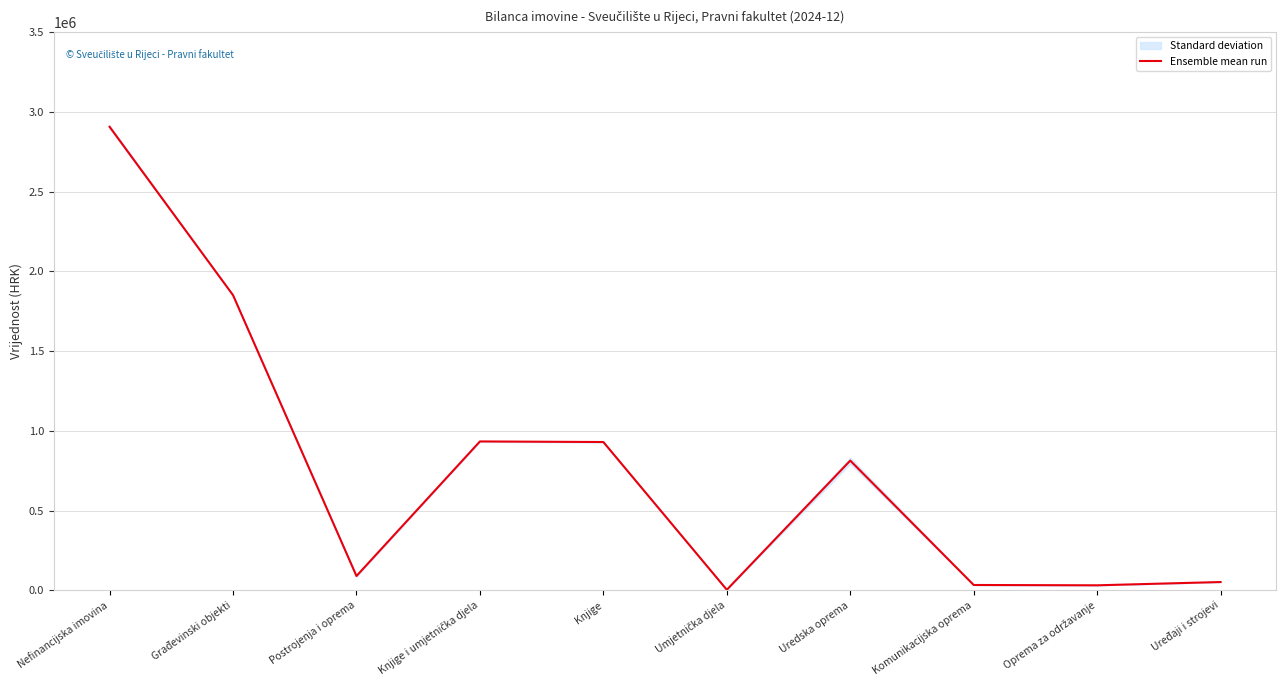

What is the average value?

764539.6